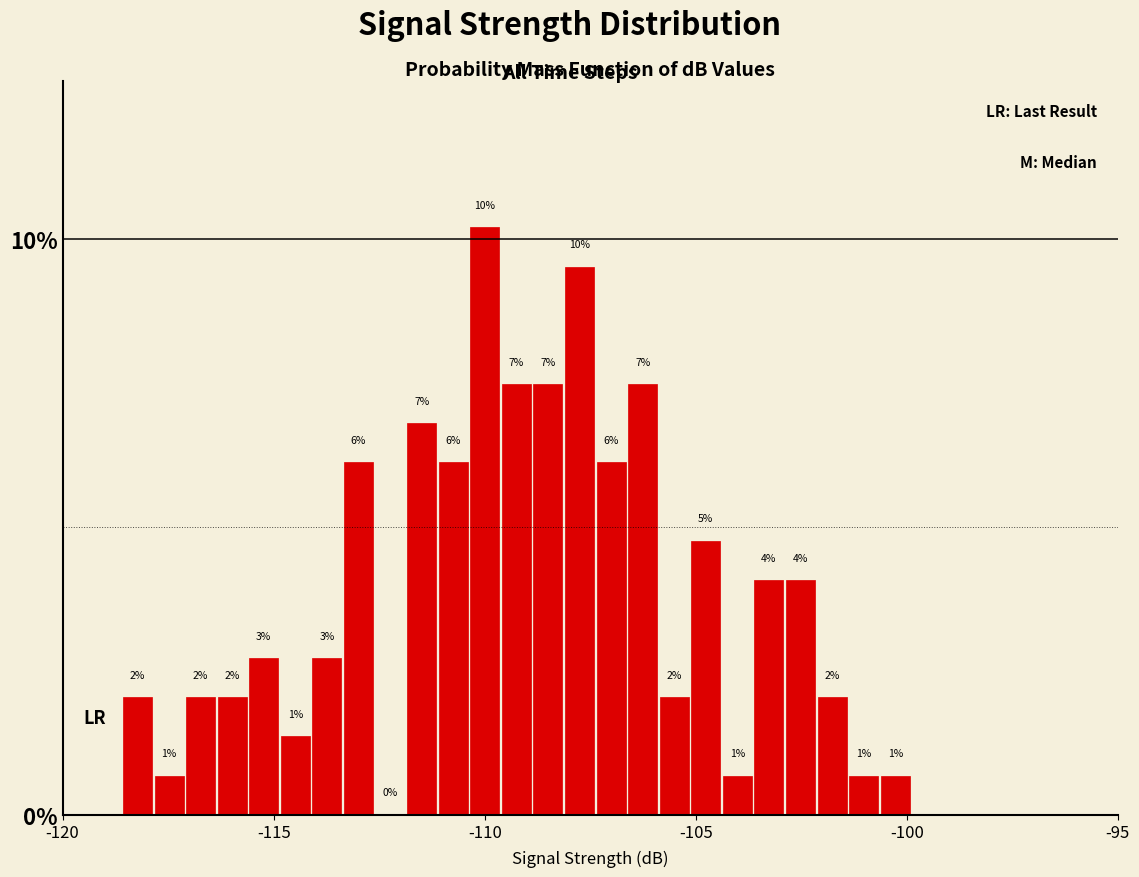

Around what value on the x-axis is the tallest bar? Give the approximate position of its centre, as read against the axis.

-110.0